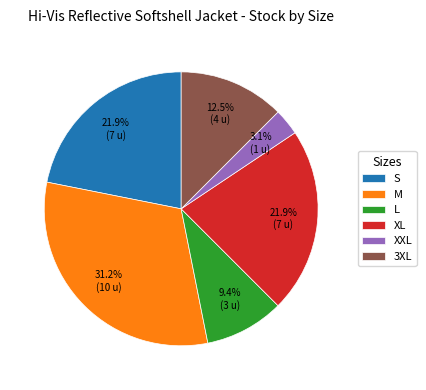

Does M account for over 50% of the chart?

No